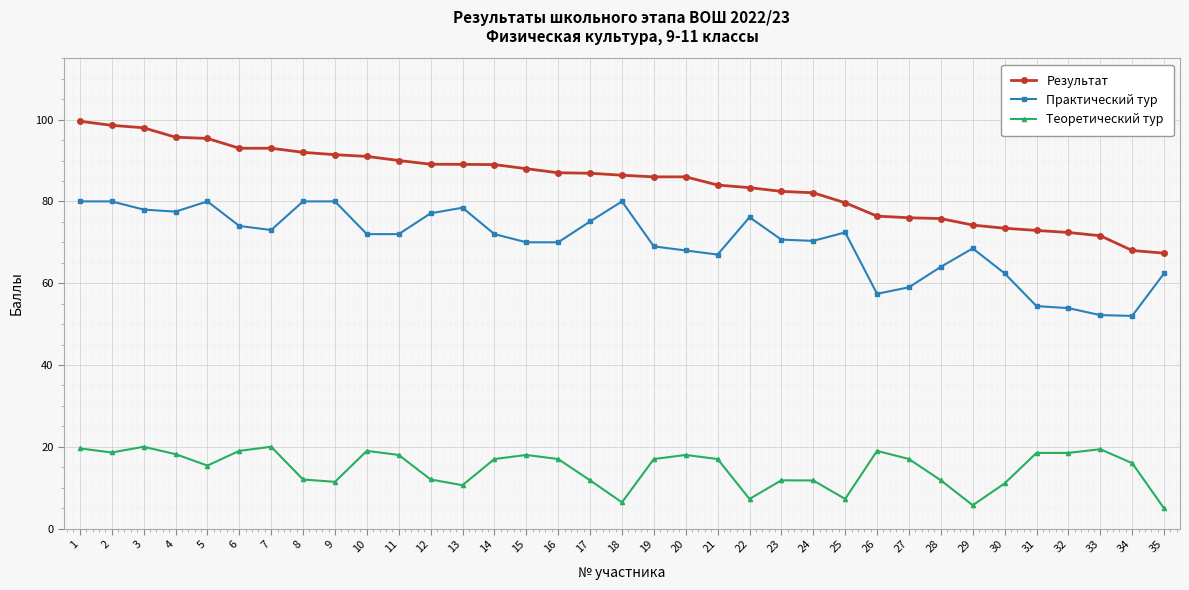

Which series has the largest range (max minus min)?

Результат